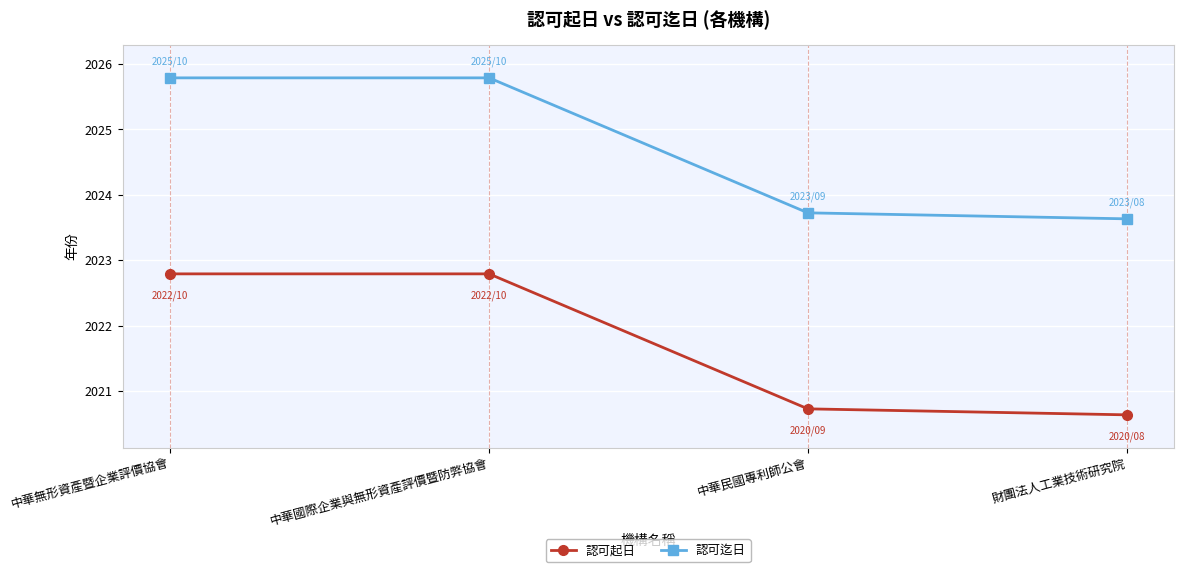

What is the difference between the maximum and second lowest values in the 認可起日 series?

2.1